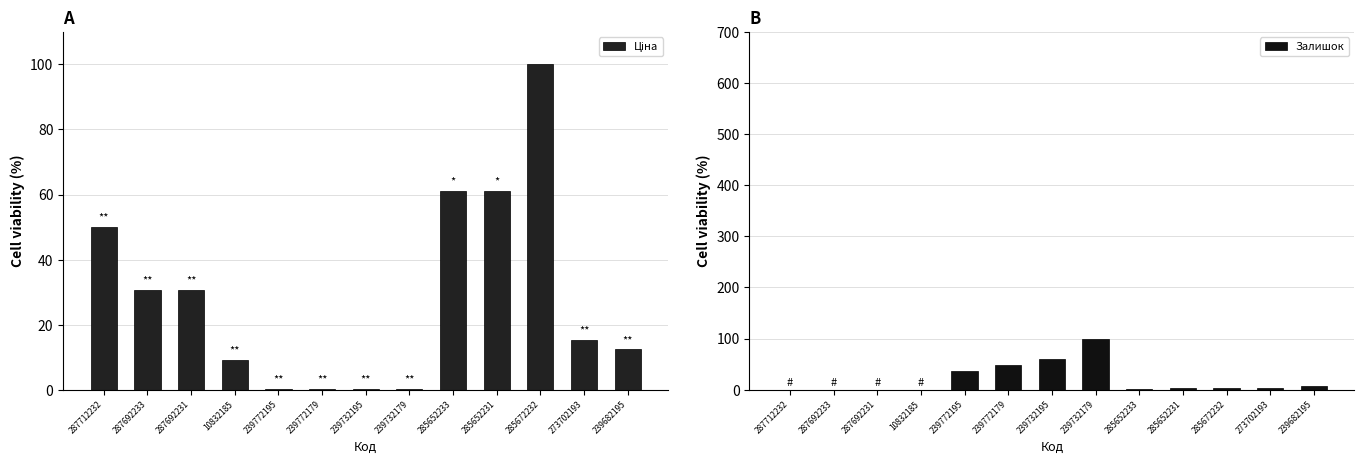

Reading left to right, what are all the values shown in this chart?

Ціна: 50.0	30.6	30.6	9.2	0.2	0.2	0.1	0.1	61.2	61.2	100.0	15.3	12.4
Залишок: 0.0	0.0	0.0	0.0	35.7	48.1	60.9	100.0	1.7	3.5	2.5	2.8	6.3